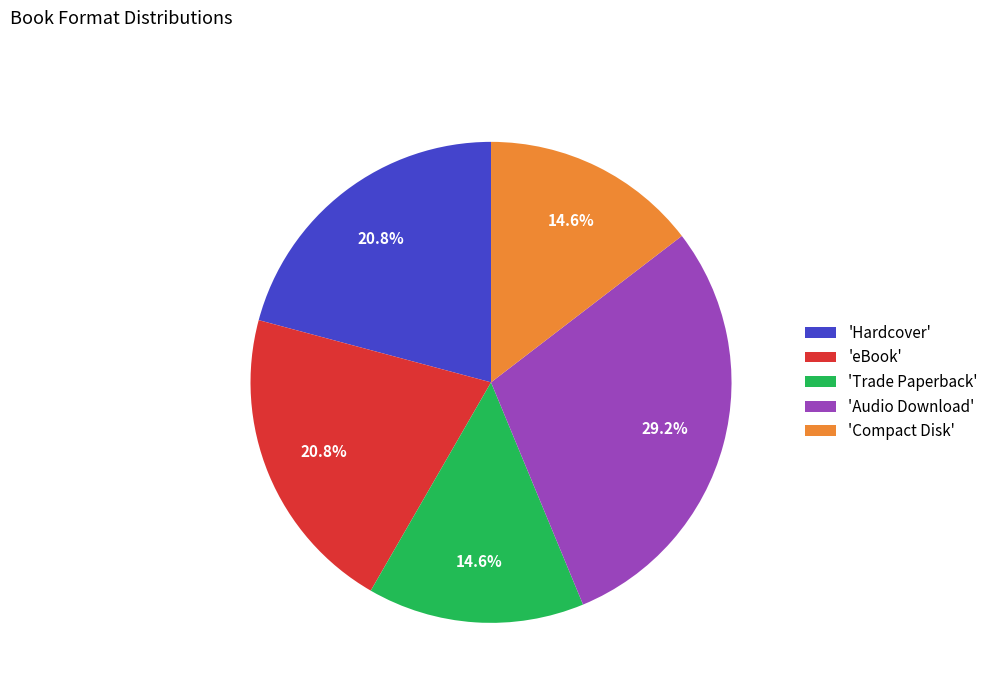

What is the ratio of the value at 'eBook' to the value at 'Hardcover'?

1.0